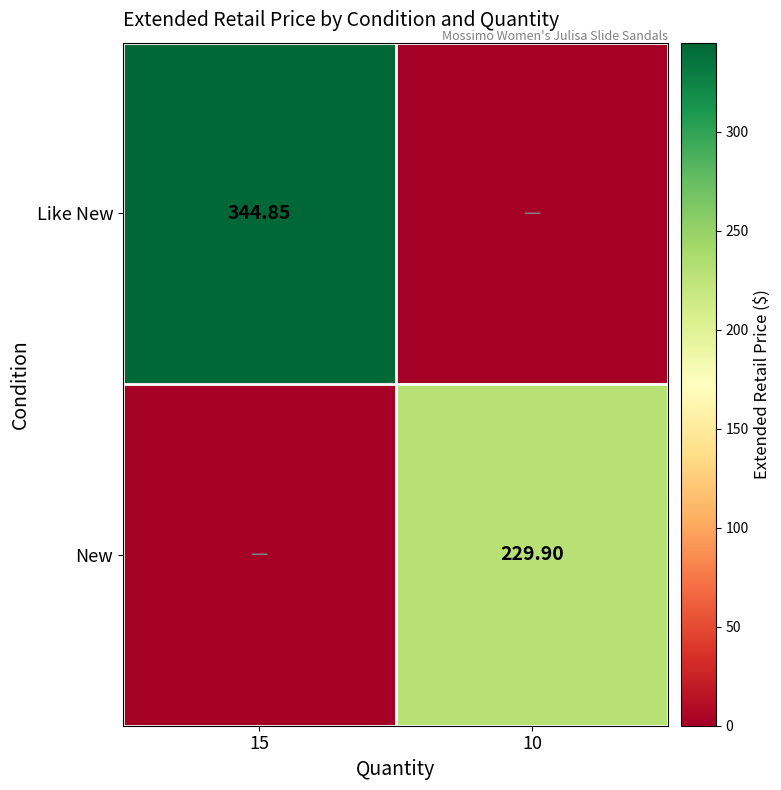

True or false: Like New has a value of 0.0 at 10.

True